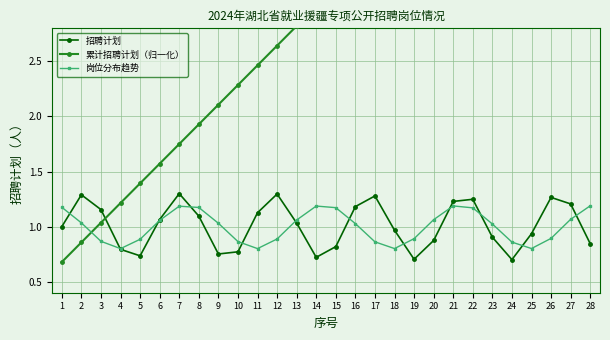

Where do 岗位分布趋势 and 招聘计划 first cross each other?

1 and 2